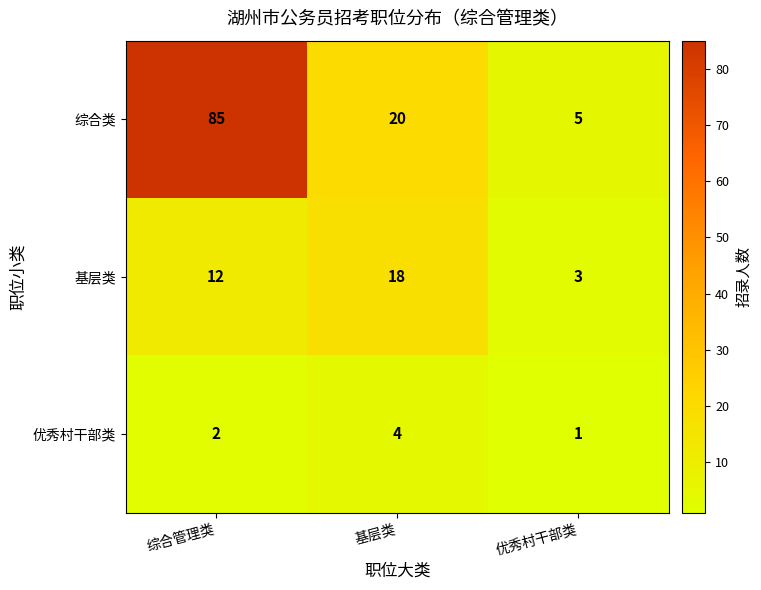

Which series has the largest total across all categories?

综合类